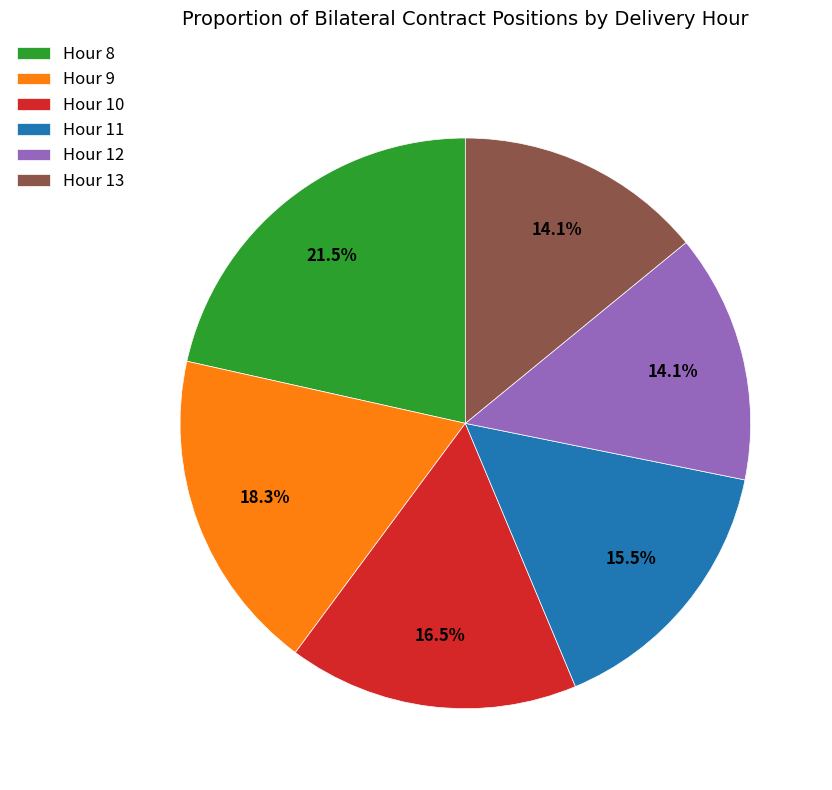

Does Hour 8 represent more than half of the total?

No